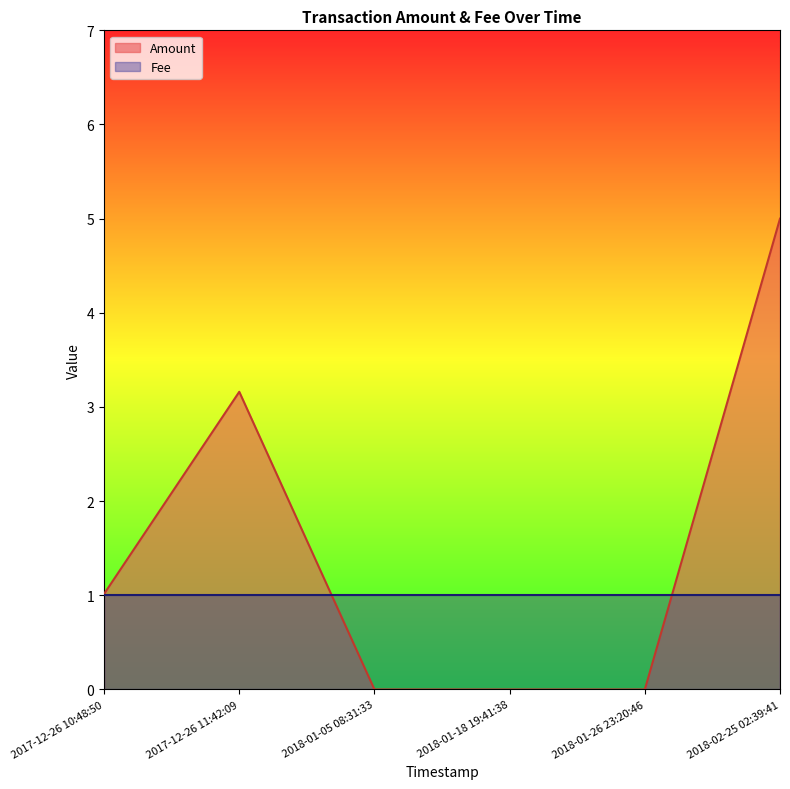

True or false: the data shows 2.7 at 2018-01-26 23:20:46.

False